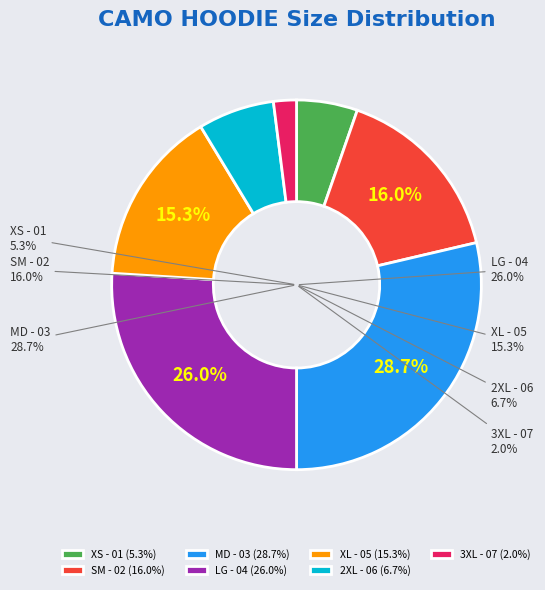

Does 3XL - 07 account for over 50% of the chart?

No